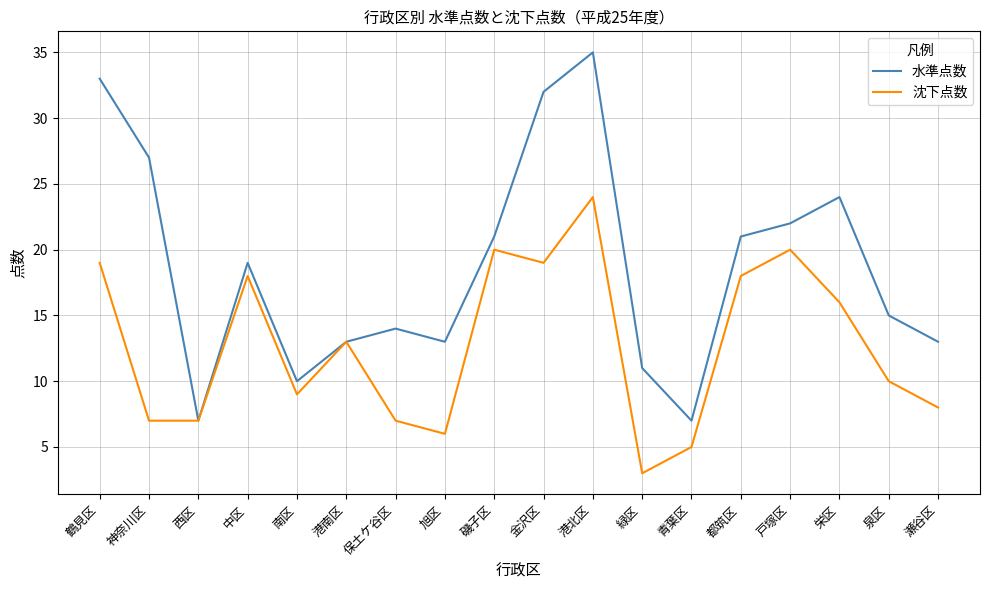

Reading left to right, extract all data points from this chart.

水準点数: 33	27	7	19	10	13	14	13	21	32	35	11	7	21	22	24	15	13
沈下点数: 19	7	7	18	9	13	7	6	20	19	24	3	5	18	20	16	10	8